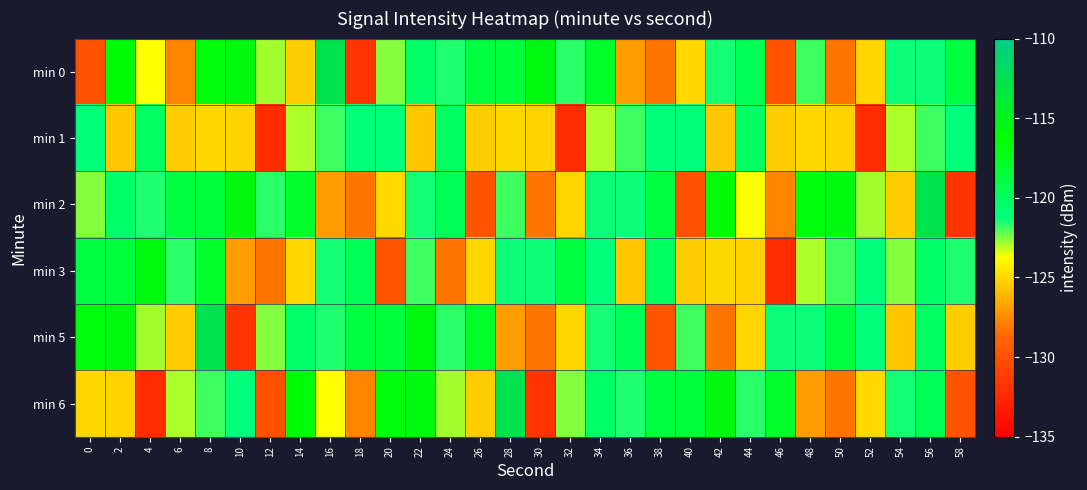

What is the difference between the highest and lowest values at 14?

9.5